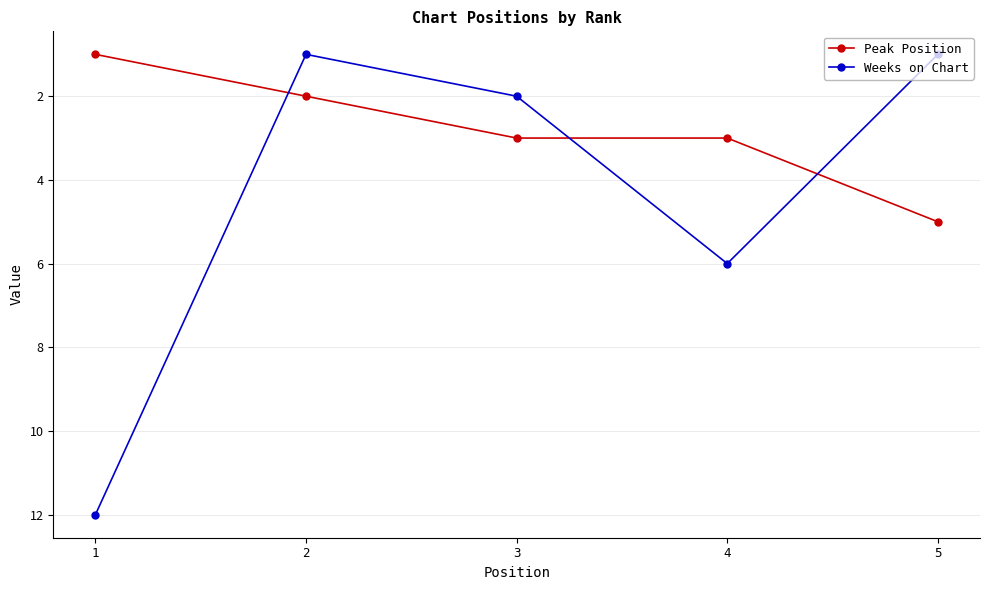

Rank the series at 2 from highest to lowest value.

Peak Position, Weeks on Chart